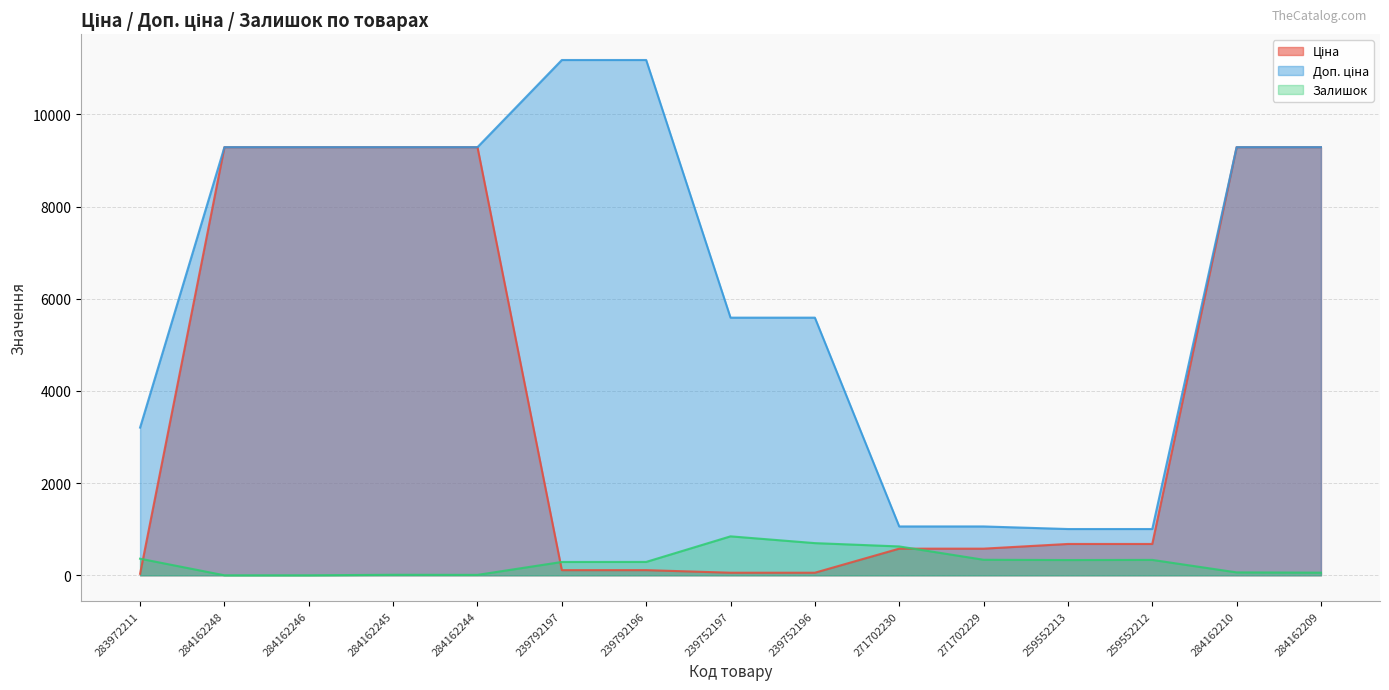

Does the chart have visible grid lines?

Yes